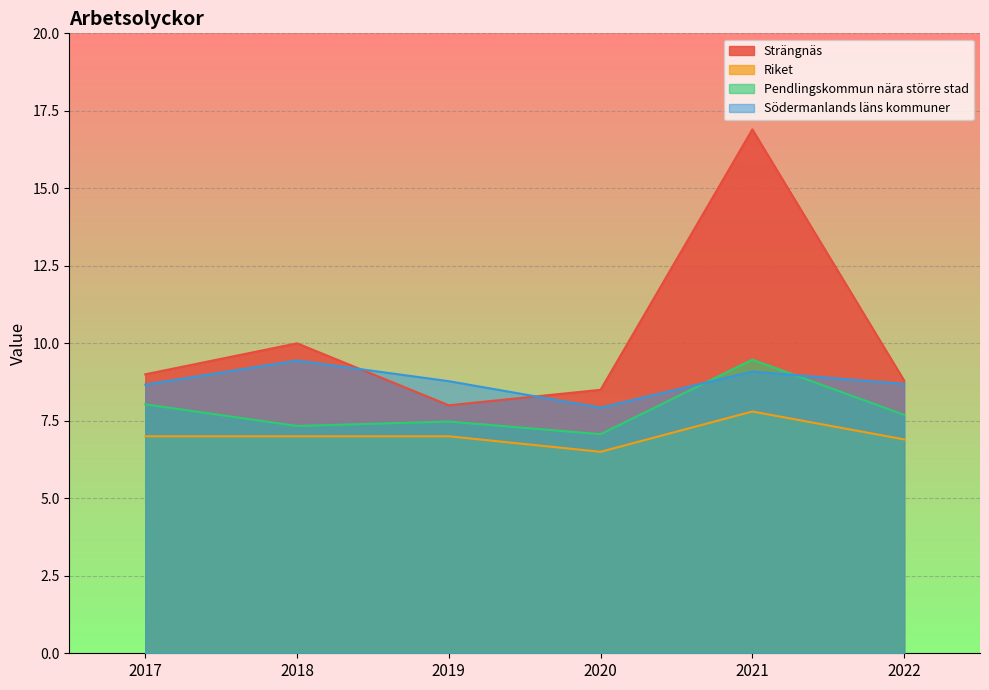

In Södermanlands läns kommuner, how many points are lower than both neighbors (excluding endpoints)?

1